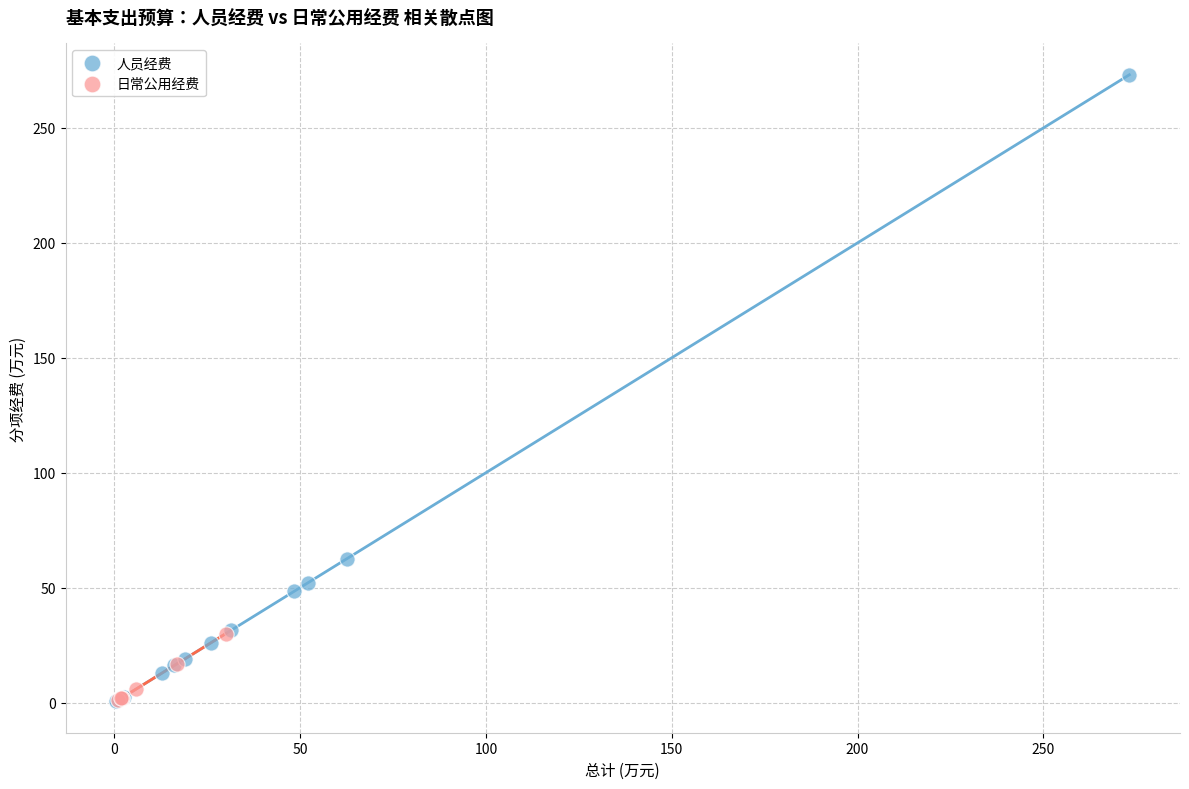

Which series has the widest spread of Y values?

人员经费